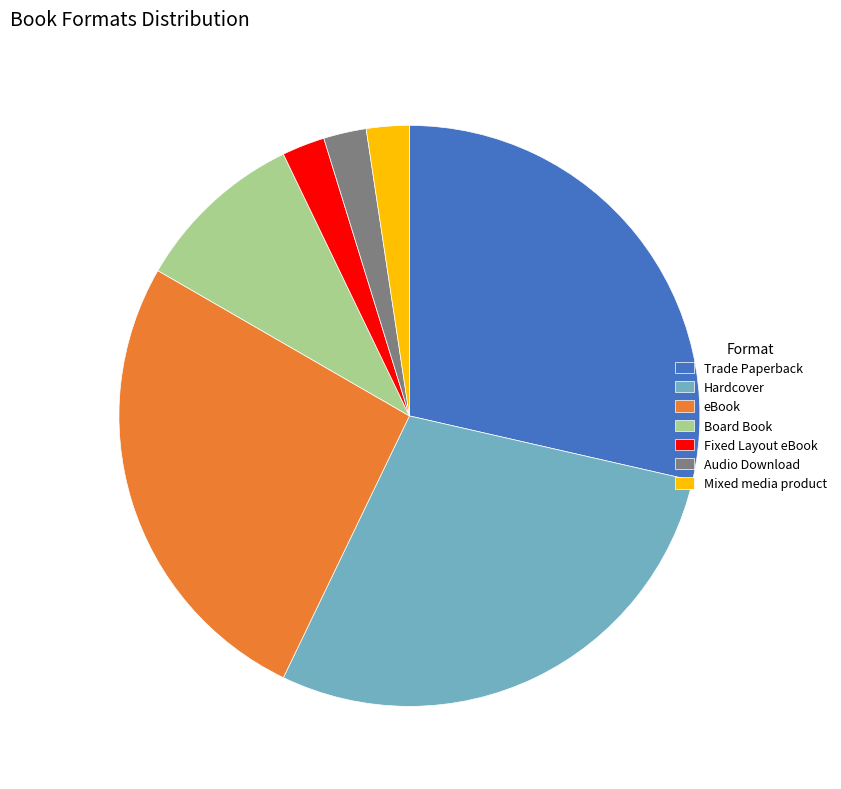

How many segments does this pie chart have?

7